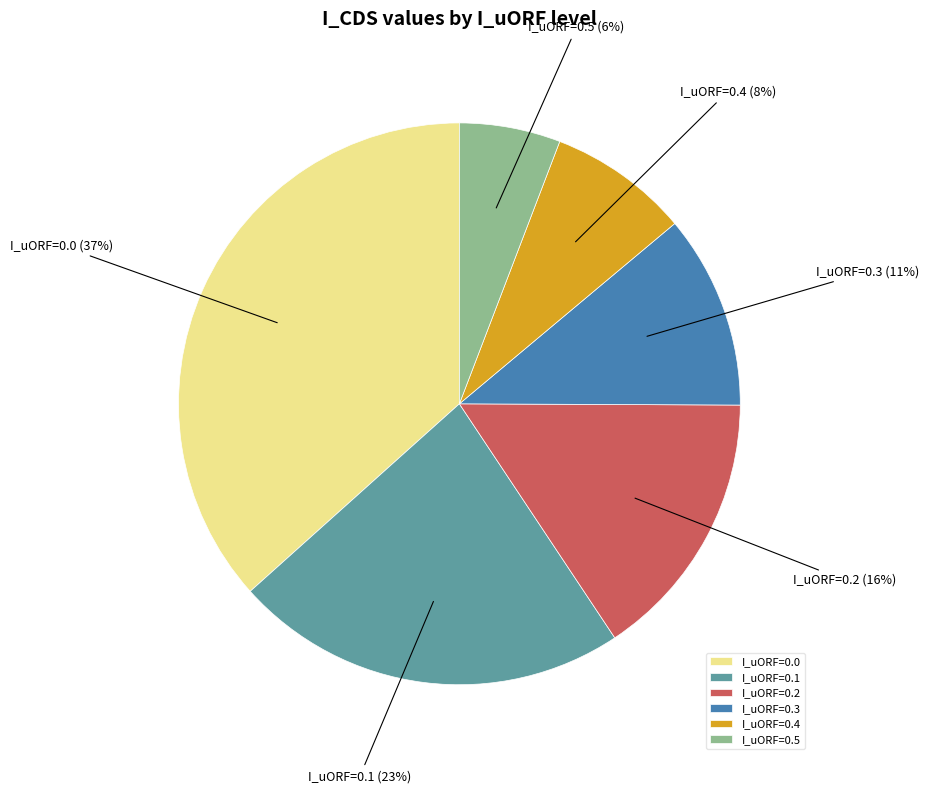

Between I_uORF=0.4 and I_uORF=0.1, which is larger?

I_uORF=0.1